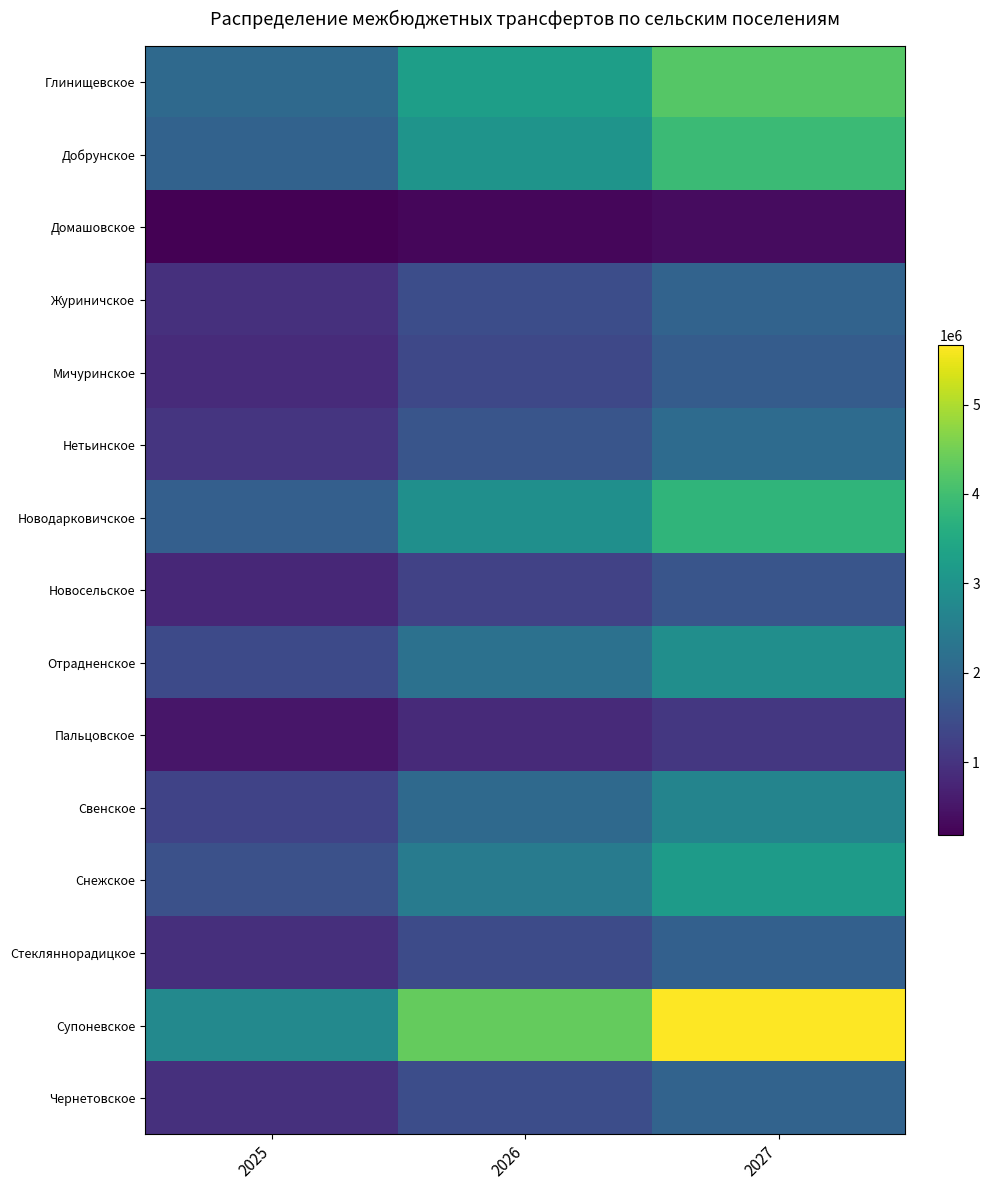

At which category is the sum across all series the highest?

2027